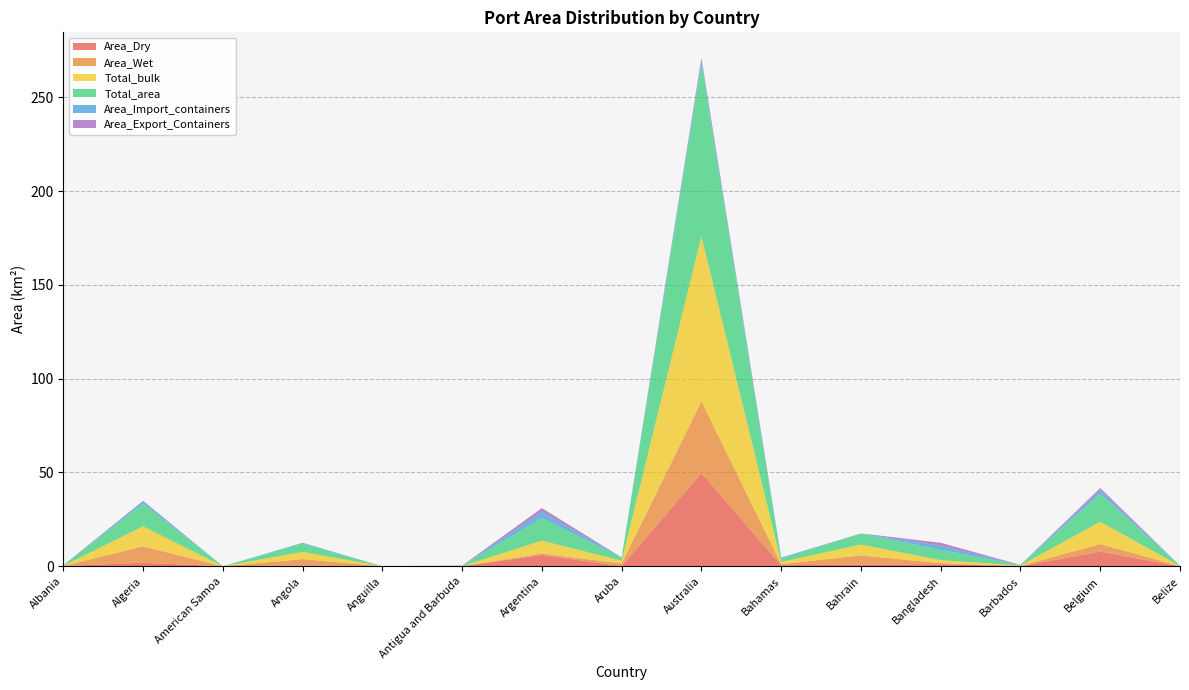

Reading right to left, transcribe all the data shown in this chart.

Area_Dry: Belize=0.0	Belgium=7.8	Barbados=0.1	Bangladesh=1.2	Bahrain=0.9	Bahamas=0.6	Australia=49.7	Aruba=0.1	Argentina=6.0	Antigua and Barbuda=0.0	Anguilla=0.0	Angola=0.5	American Samoa=0.0	Algeria=1.9	Albania=0.1
Area_Wet: Belize=0.0	Belgium=4.0	Barbados=0.1	Bangladesh=0.5	Bahrain=4.9	Bahamas=0.6	Australia=38.2	Aruba=1.4	Argentina=0.8	Antigua and Barbuda=0.0	Anguilla=0.0	Angola=3.3	American Samoa=0.0	Algeria=8.7	Albania=0.0
Total_bulk: Belize=0.1	Belgium=11.9	Barbados=0.2	Bangladesh=1.6	Bahrain=5.8	Bahamas=1.2	Australia=87.9	Aruba=1.5	Argentina=6.8	Antigua and Barbuda=0.1	Anguilla=0.0	Angola=3.8	American Samoa=0.0	Algeria=10.7	Albania=0.2
Total_area: Belize=0.1	Belgium=14.9	Barbados=0.3	Bangladesh=5.4	Bahrain=5.9	Bahamas=1.7	Australia=91.5	Aruba=1.6	Argentina=12.1	Antigua and Barbuda=0.2	Anguilla=0.0	Angola=4.3	American Samoa=0.0	Algeria=12.1	Albania=0.2
Area_Import_containers: Belize=0.0	Belgium=1.8	Barbados=0.0	Bangladesh=2.2	Bahrain=0.1	Bahamas=0.5	Australia=2.3	Aruba=0.1	Argentina=3.2	Antigua and Barbuda=0.1	Anguilla=0.0	Angola=0.5	American Samoa=0.0	Algeria=1.2	Albania=0.0
Area_Export_Containers: Belize=0.0	Belgium=1.2	Barbados=0.0	Bangladesh=1.6	Bahrain=0.0	Bahamas=0.1	Australia=1.3	Aruba=0.0	Argentina=2.1	Antigua and Barbuda=0.0	Anguilla=0.0	Angola=0.0	American Samoa=0.0	Algeria=0.3	Albania=0.0